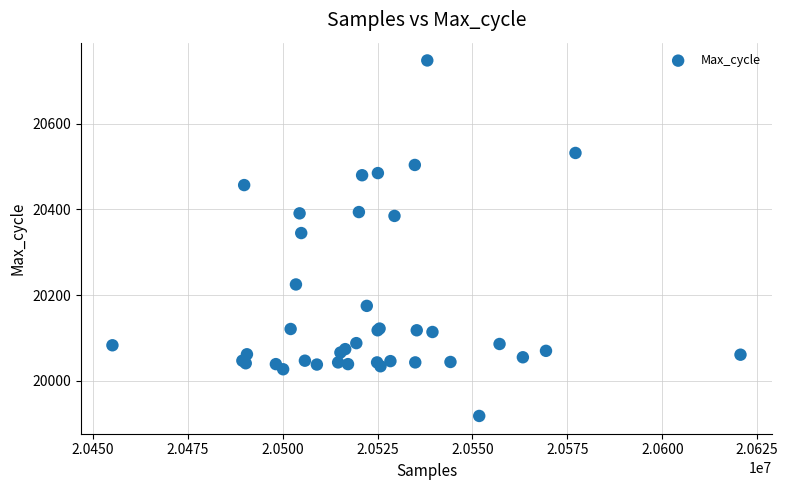

What Y value in the scatter plot is closest to 20333?

20345